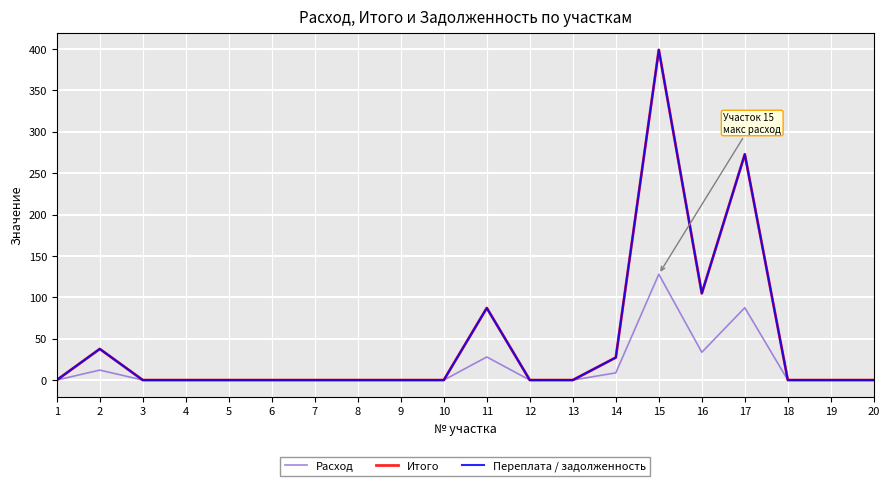

How many interior local peaks does the Расход series have?

4